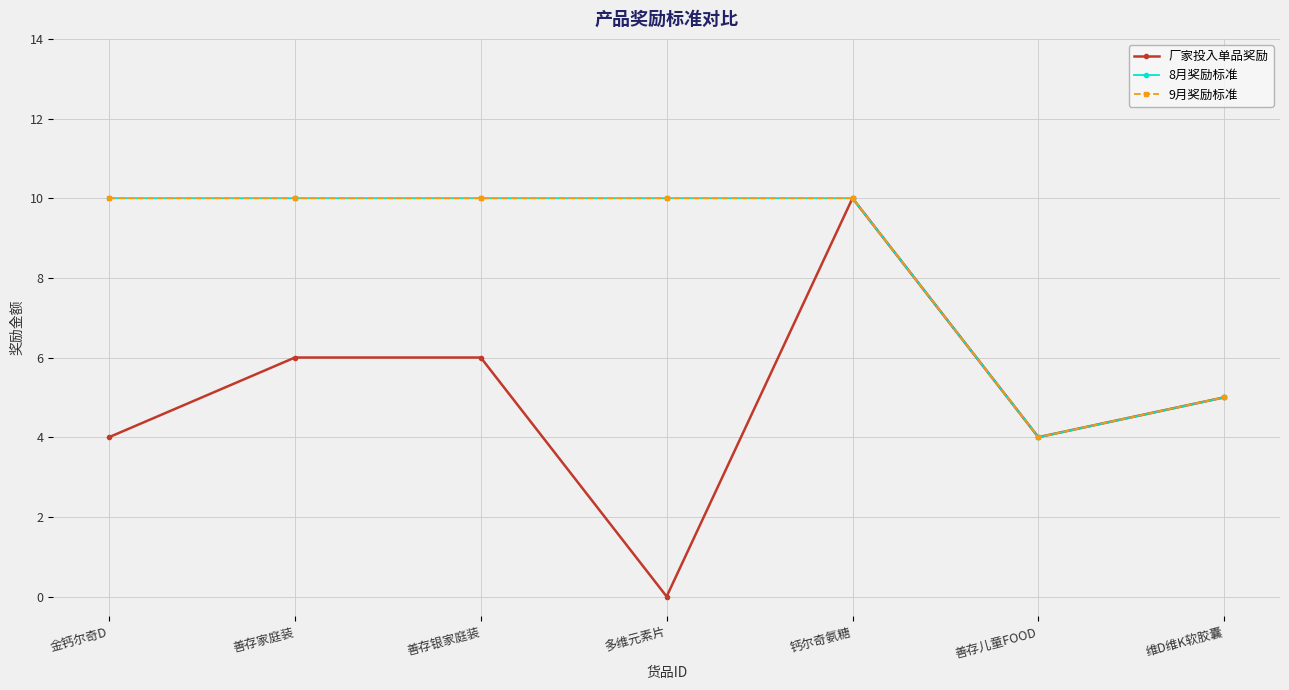

Reading left to right, transcribe all the data shown in this chart.

厂家投入单品奖励: 4	6	6	0	10	4	5
8月奖励标准: 10	10	10	10	10	4	5
9月奖励标准: 10	10	10	10	10	4	5